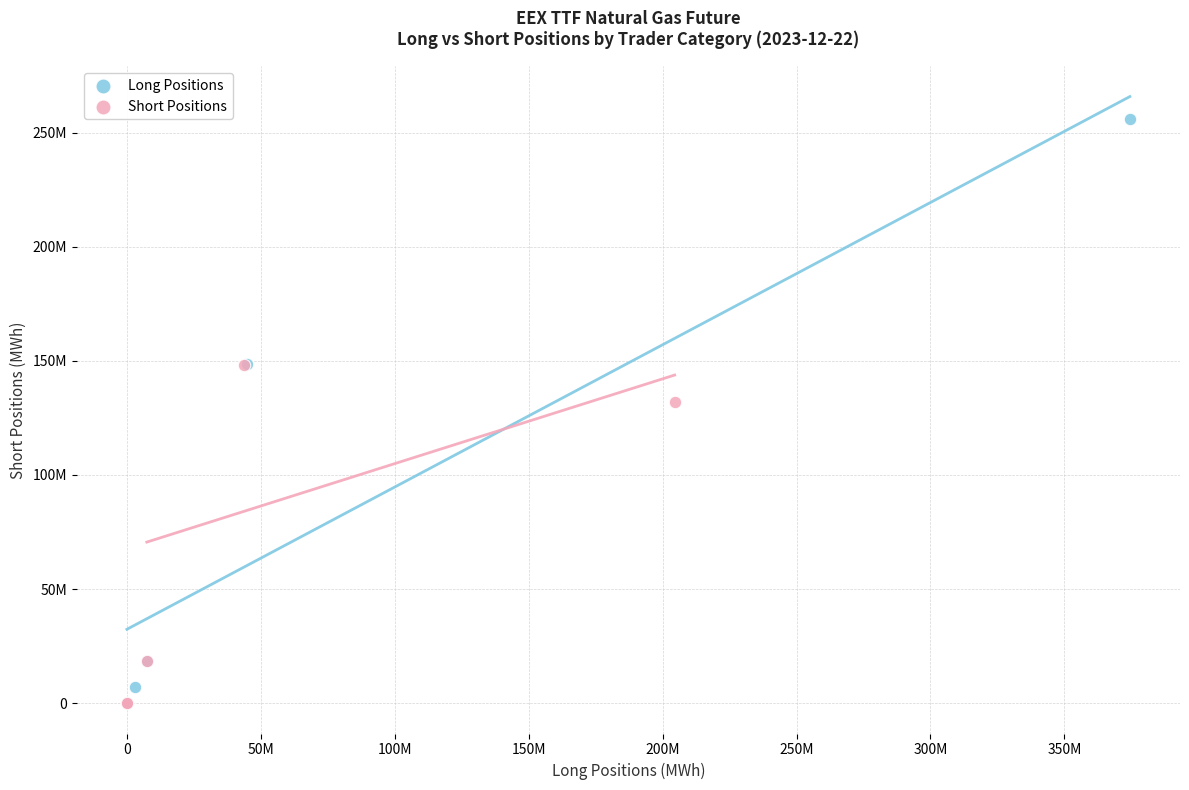

What are all the series names shown in the legend?

Long Positions, Short Positions